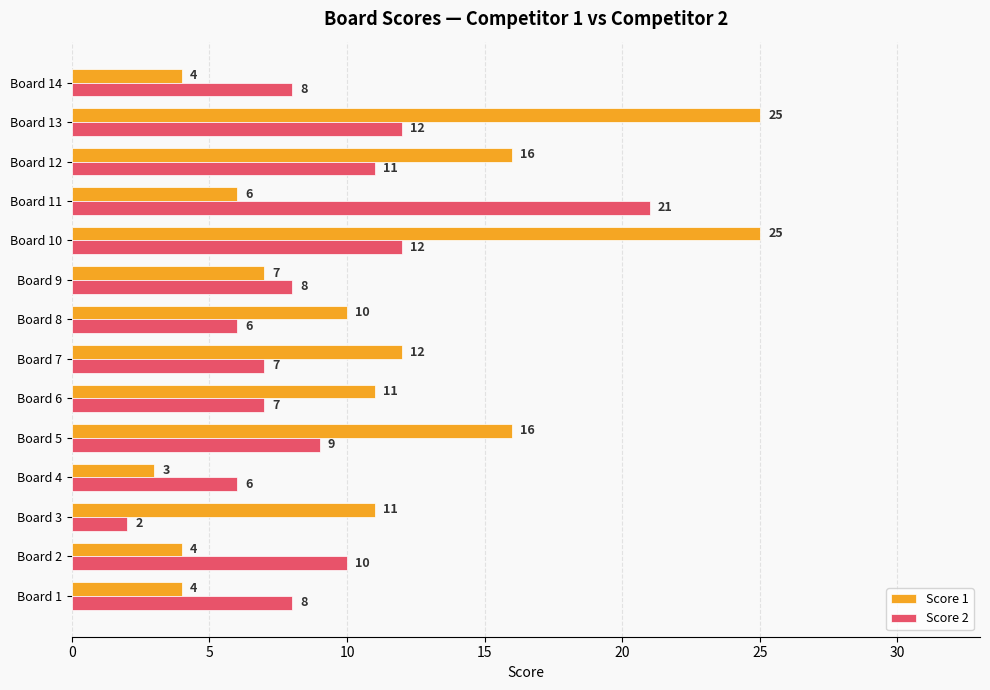

List the series in order of their peak value, lowest first.

Score 2, Score 1